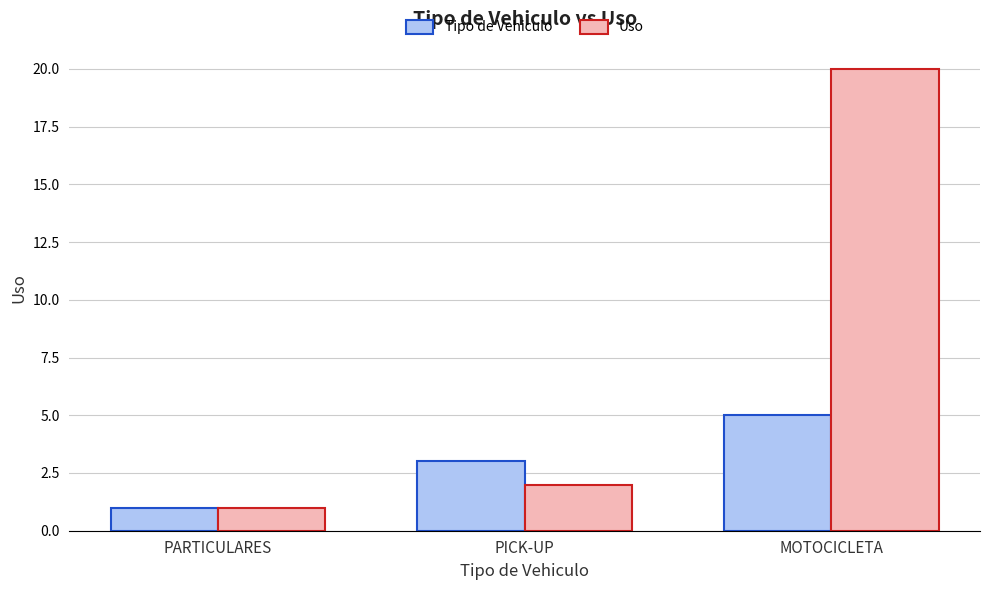

Is the value of Tipo de Vehiculo at PICK-UP greater than the value of Uso at MOTOCICLETA?

No